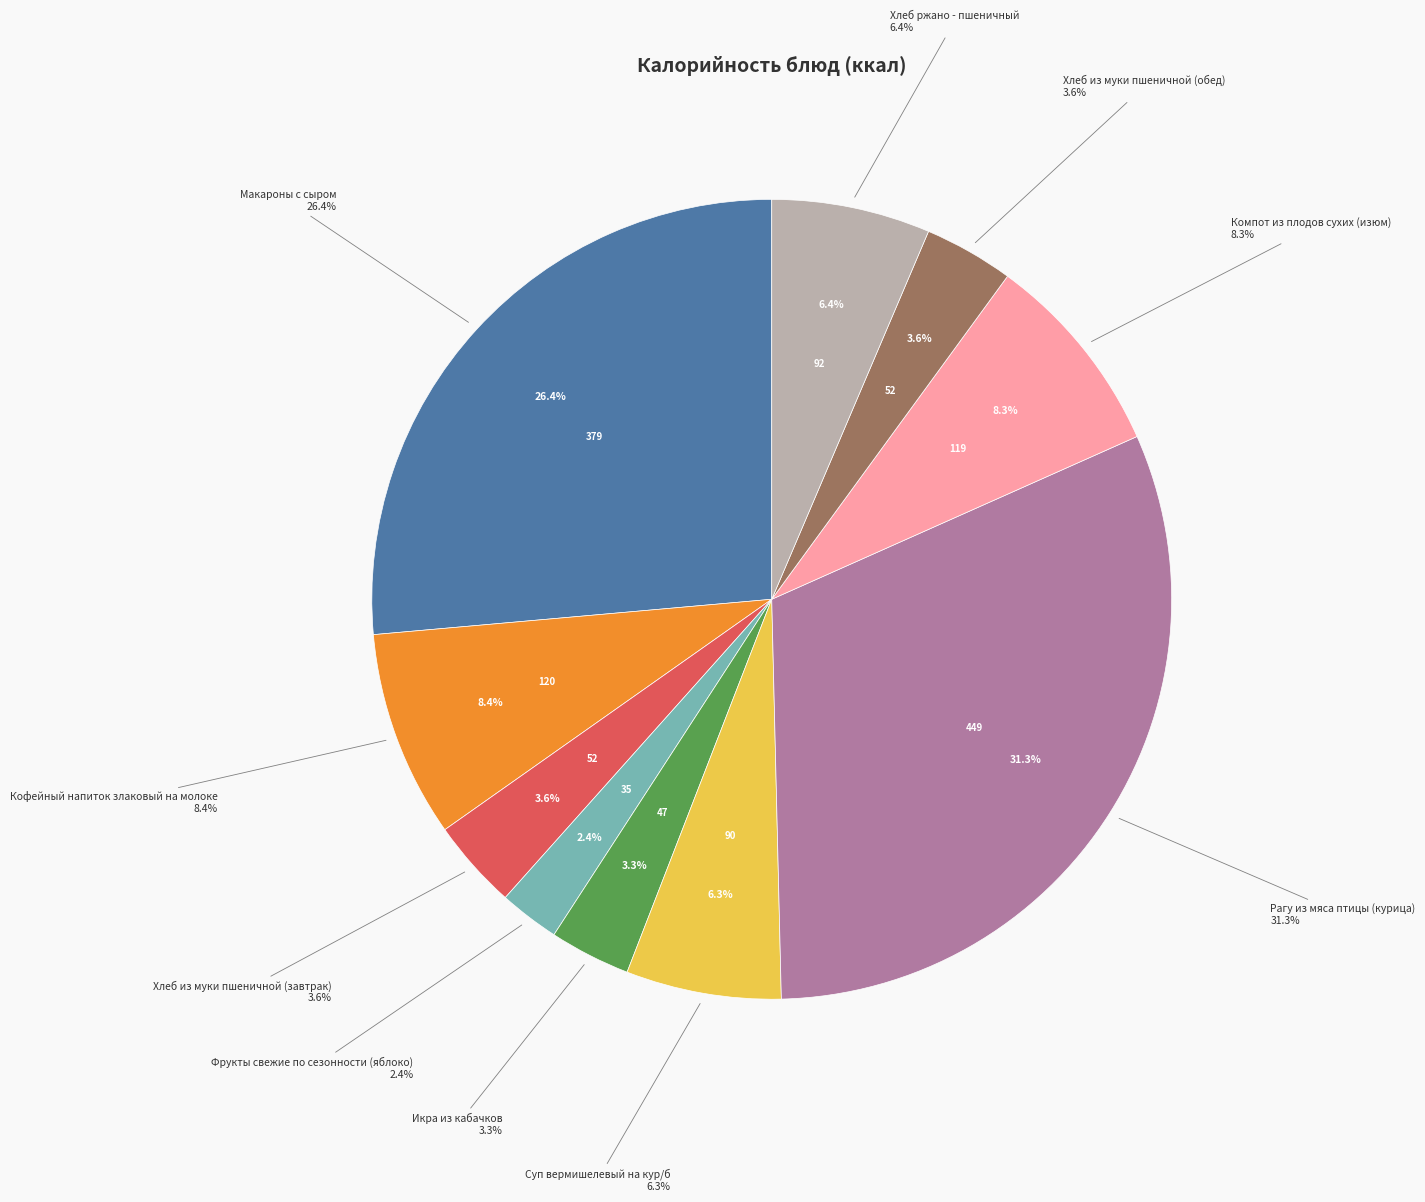

To the nearest percent, what portion does Хлеб ржано - пшеничный represent?

6%